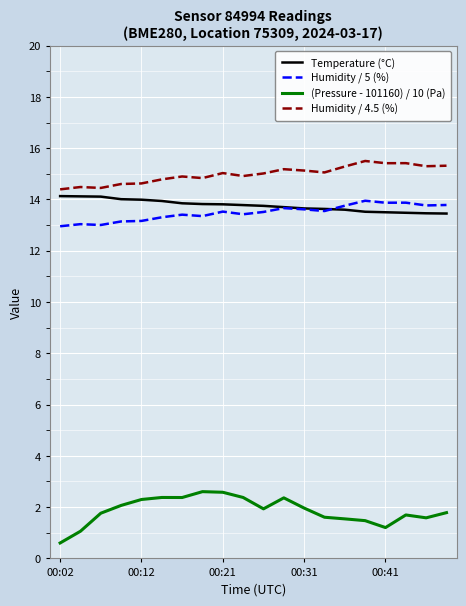

How many lines are shown in the chart?

4